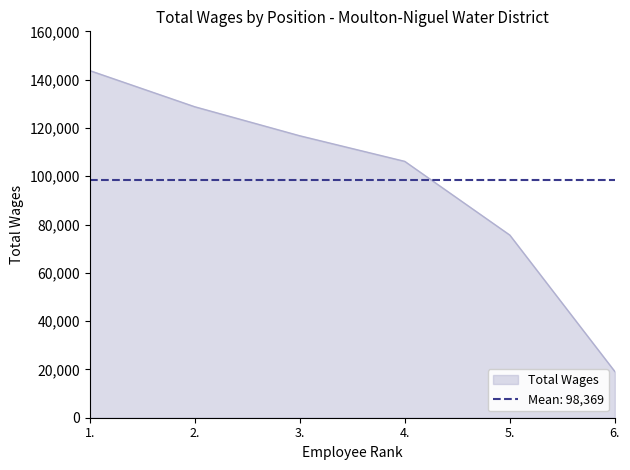

True or false: the data has more than 0 interior local peaks.

False